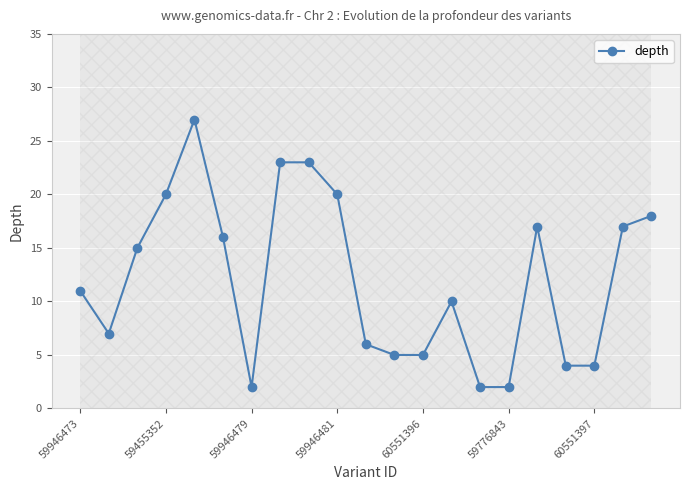

What is the smallest value displayed?

2